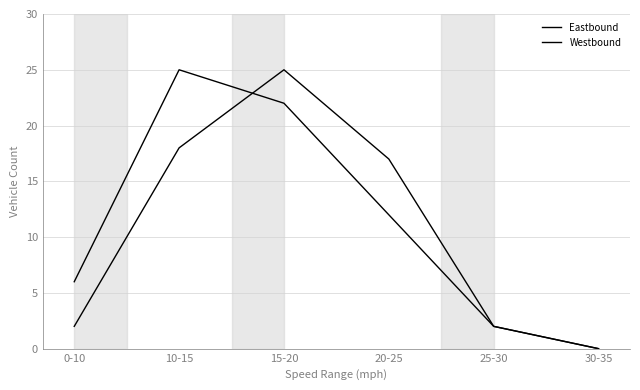

Rank the categories by Westbound value from highest to lowest.

15-20, 10-15, 20-25, 0-10, 25-30, 30-35